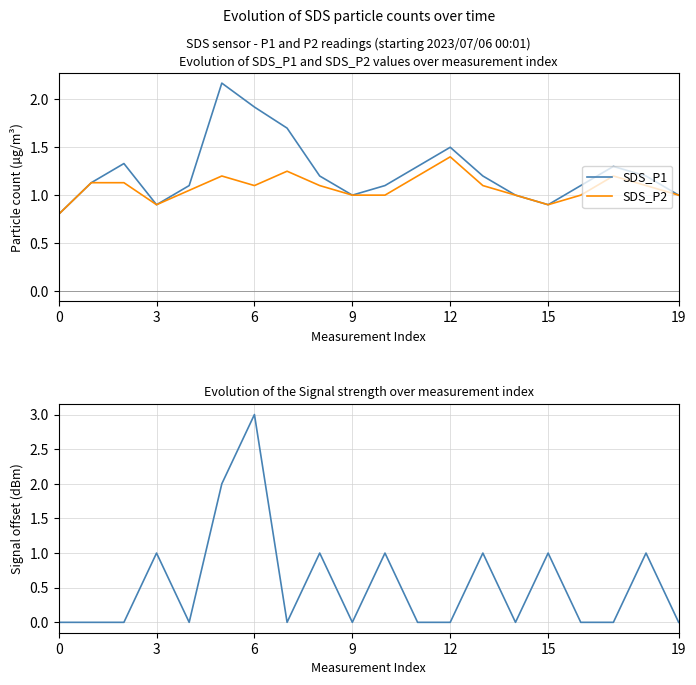

What is the difference between the SDS_P2 values at 6 and 0?

0.3